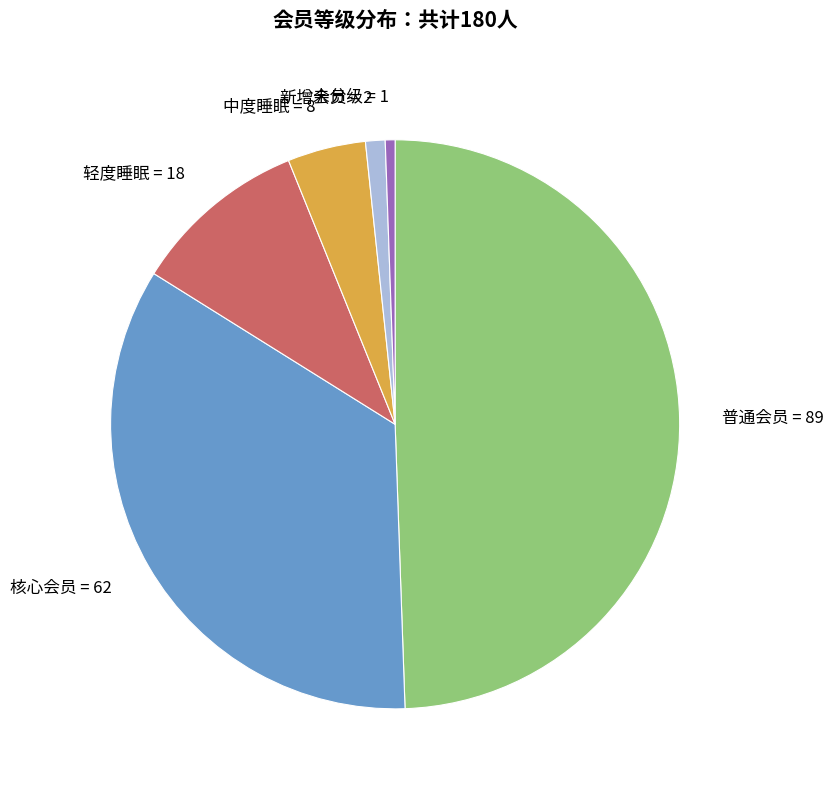

Which category has the smallest portion of the pie?

未分级